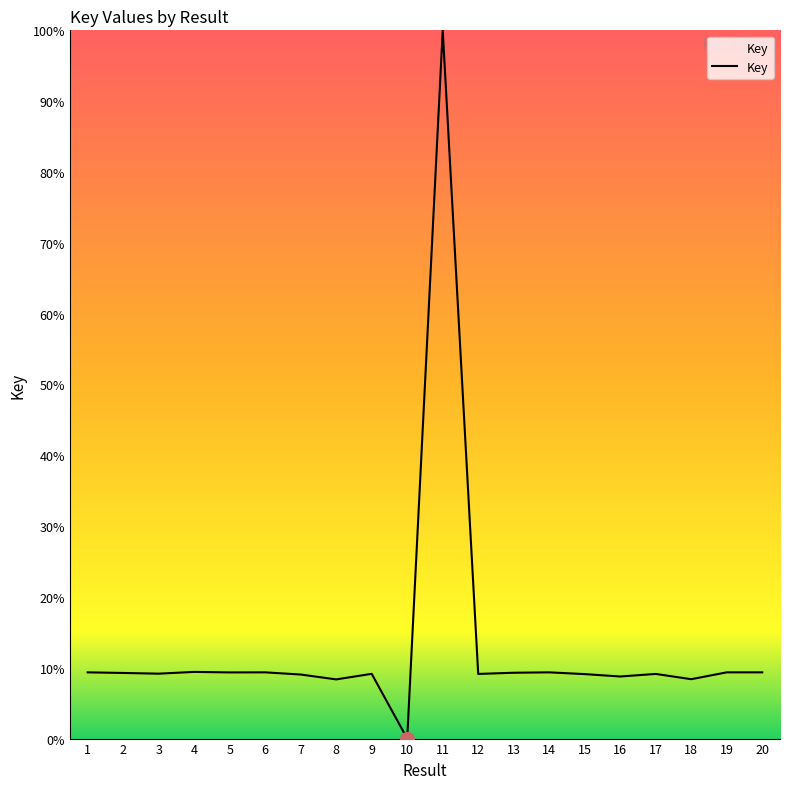

Approximately how many times larger is the value at 19 compared to 4?

1.0